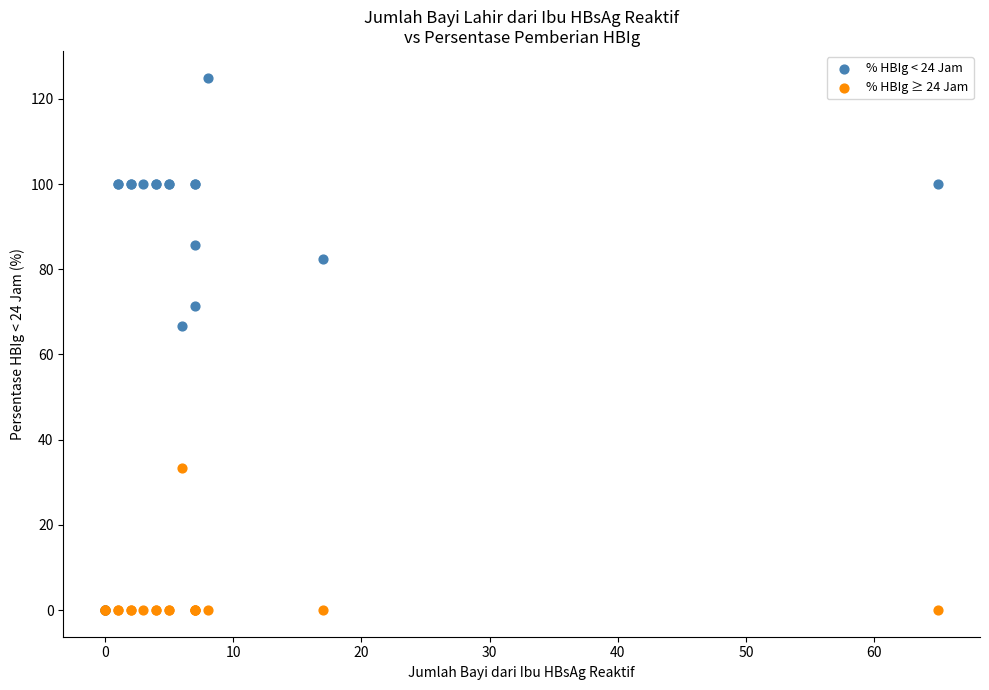

What are all the series names shown in the legend?

% HBIg < 24 Jam, % HBIg ≥ 24 Jam